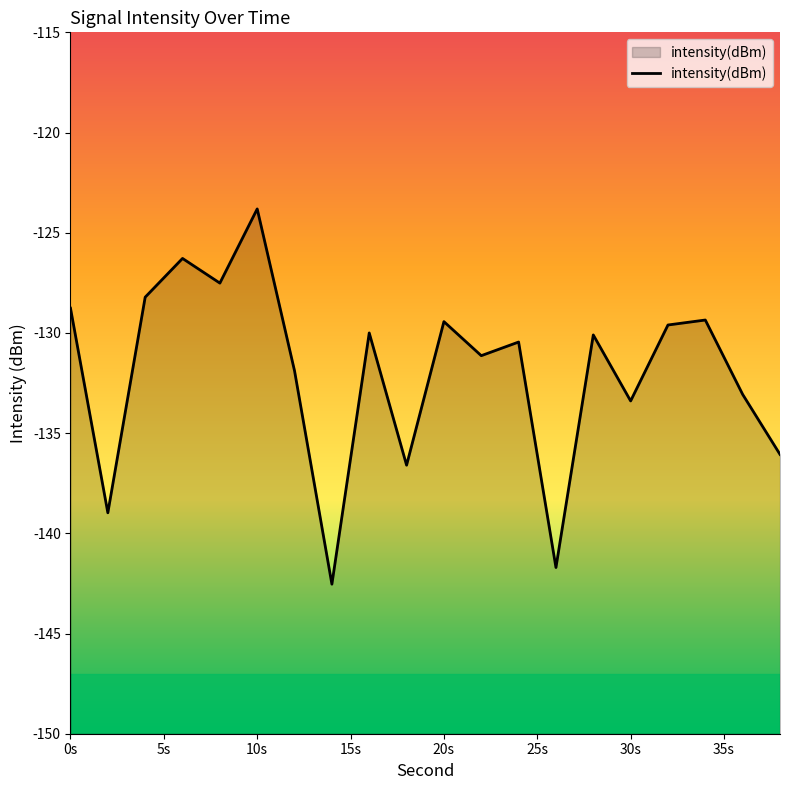

How many interior local valleys (lower than both neighbors) does the data have?

7